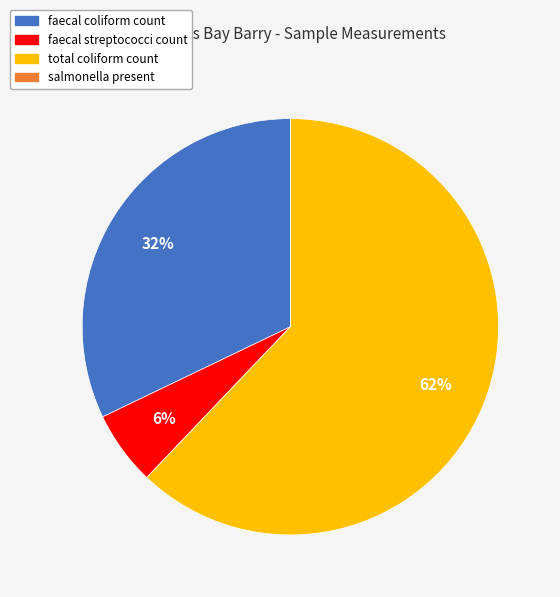

What is the largest slice in the pie chart?

total coliform count